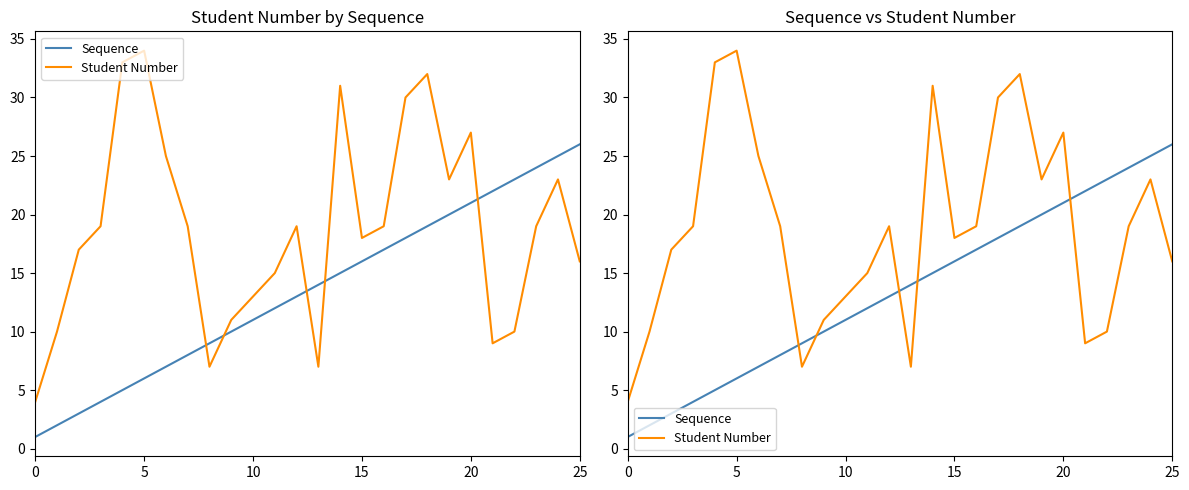

Reading right to left, transcribe all the data shown in this chart.

Sequence: 26	25	24	23	22	21	20	19	18	17	16	15	14	13	12	11	10	9	8	7	6	5	4	3	2	1
Student Number: 16	23	19	10	9	27	23	32	30	19	18	31	7	19	15	13	11	7	19	25	34	33	19	17	10	4